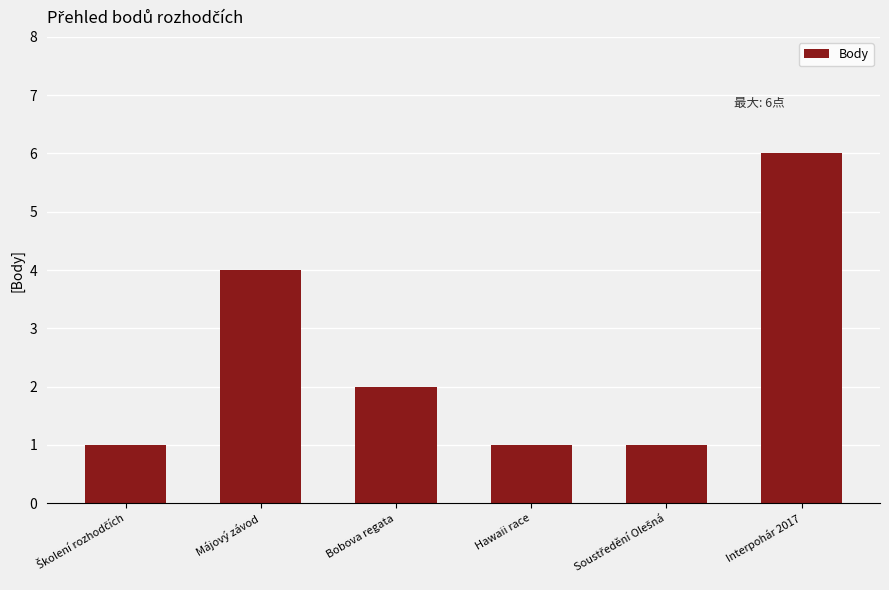

At which label does the data first exceed 2?

Májový závod